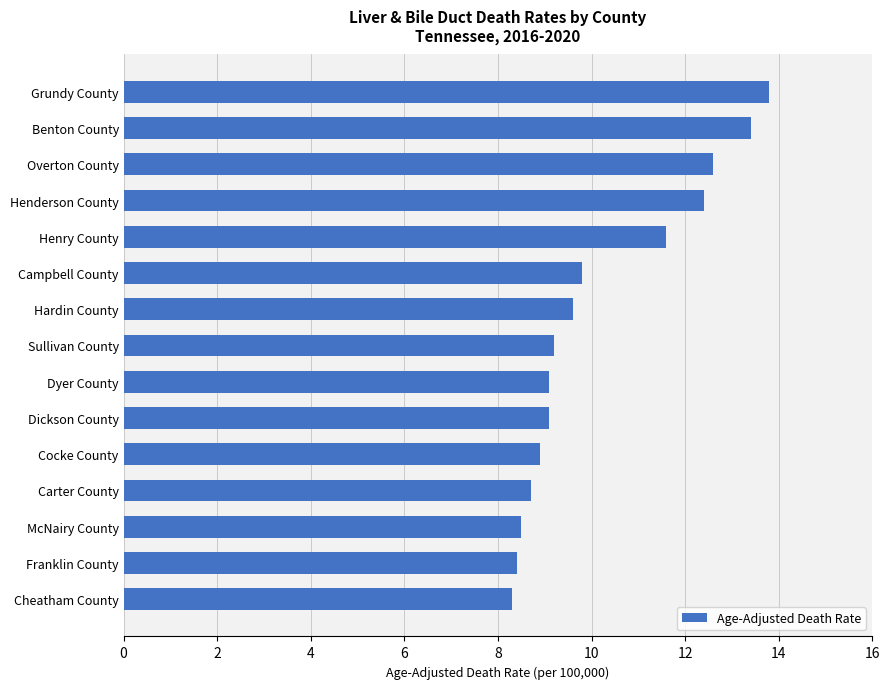

What is the maximum value shown in the chart?

13.8